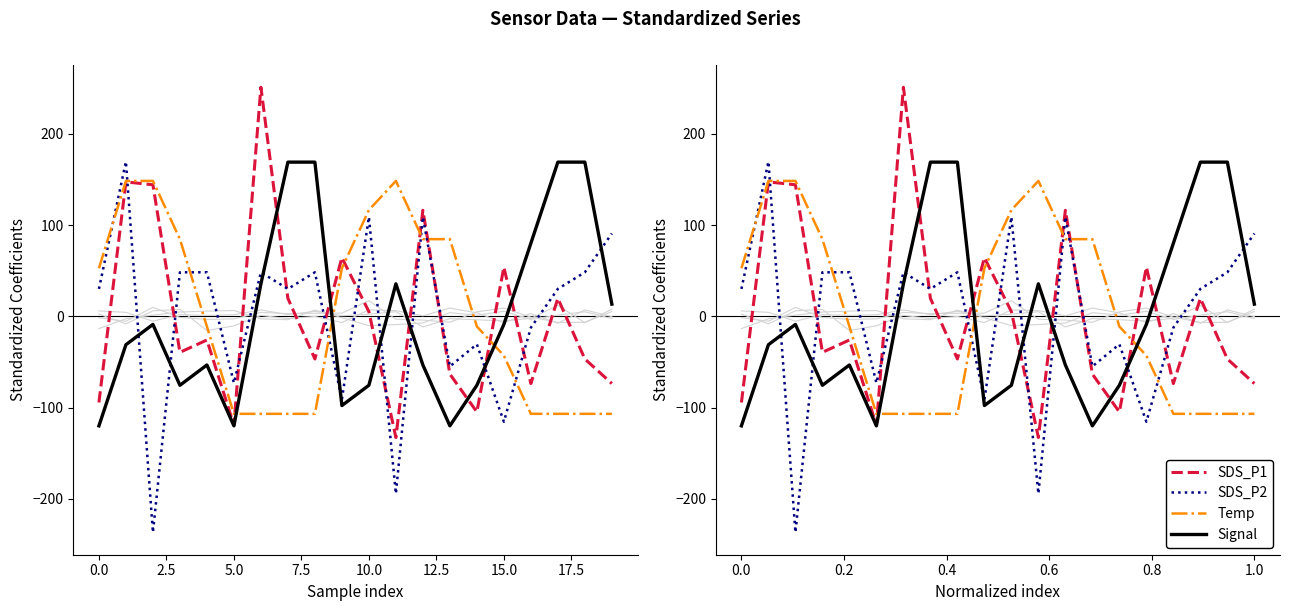

True or false: SDS_P1 has more than 0 interior local peaks.

True